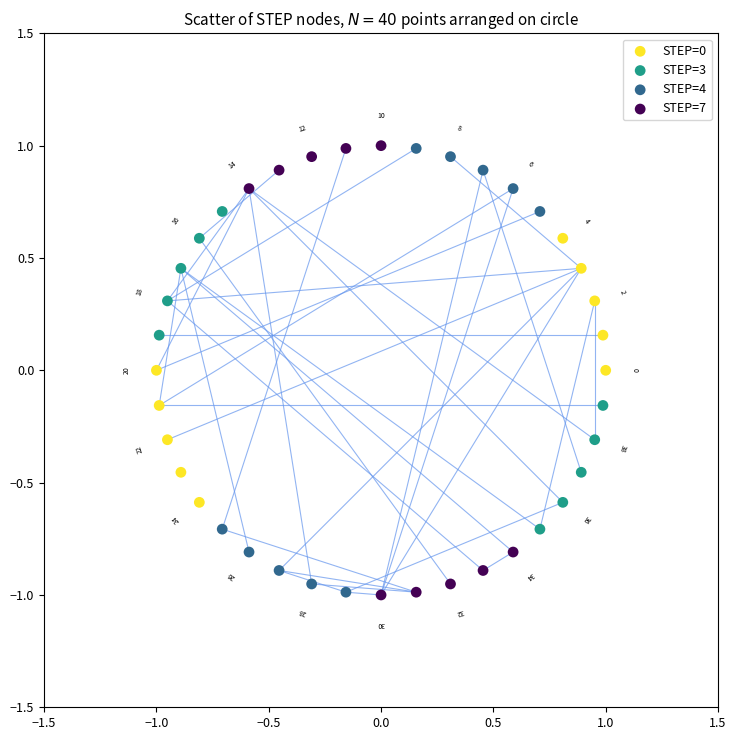

Which series contains the lowest Y value?

STEP=7